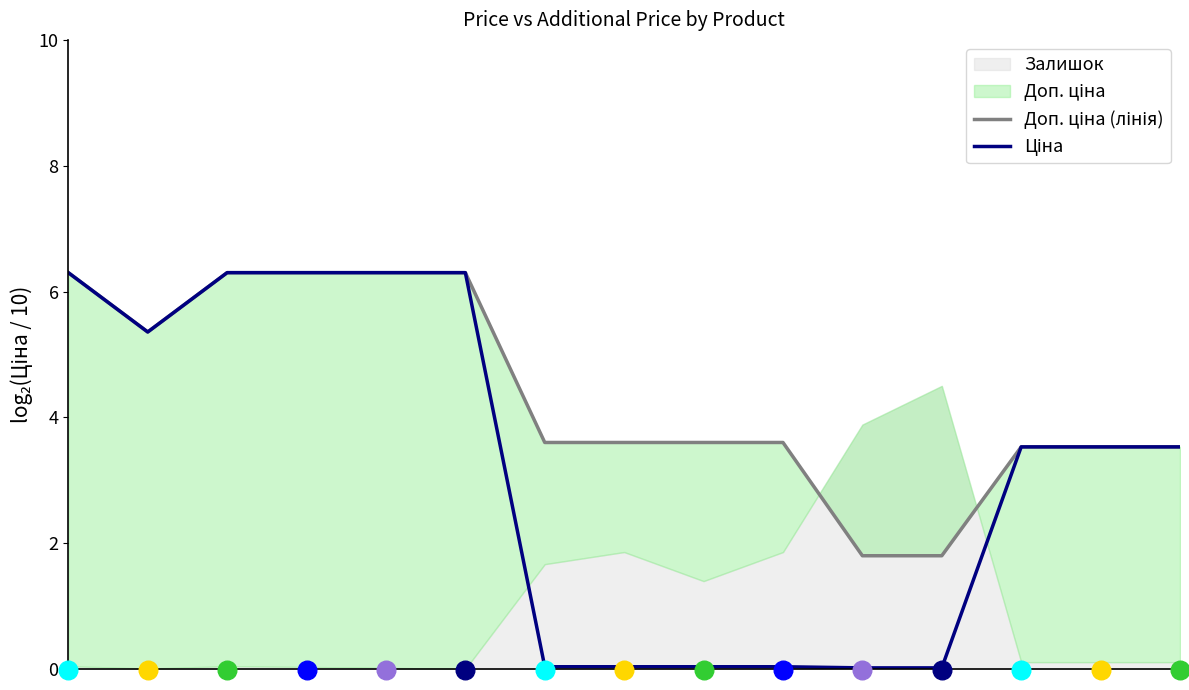

Which series contains the highest Y value?

Доп. ціна (лінія)